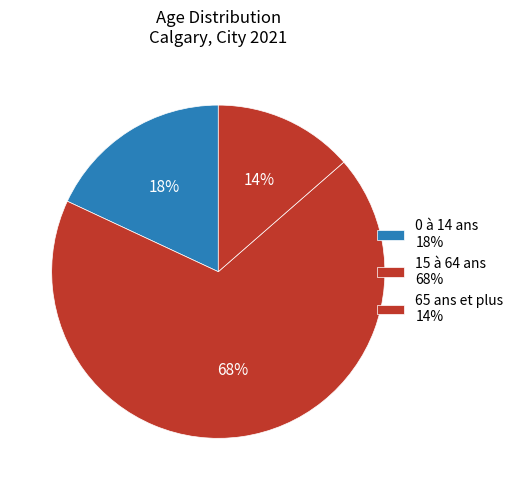

Is it true that 0 à 14 ans is 18% of the pie?

True